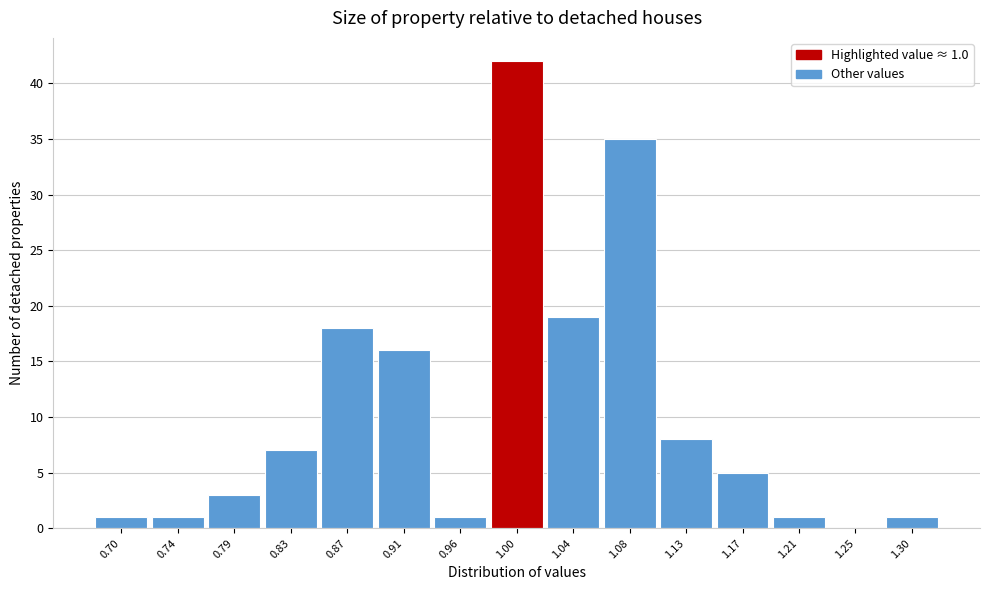

Reading right to left, transcribe all the data shown in this chart.

1.30=1	1.25=0	1.21=1	1.17=5	1.13=8	1.08=35	1.04=19	1.00=42	0.96=1	0.91=16	0.87=18	0.83=7	0.79=3	0.74=1	0.70=1